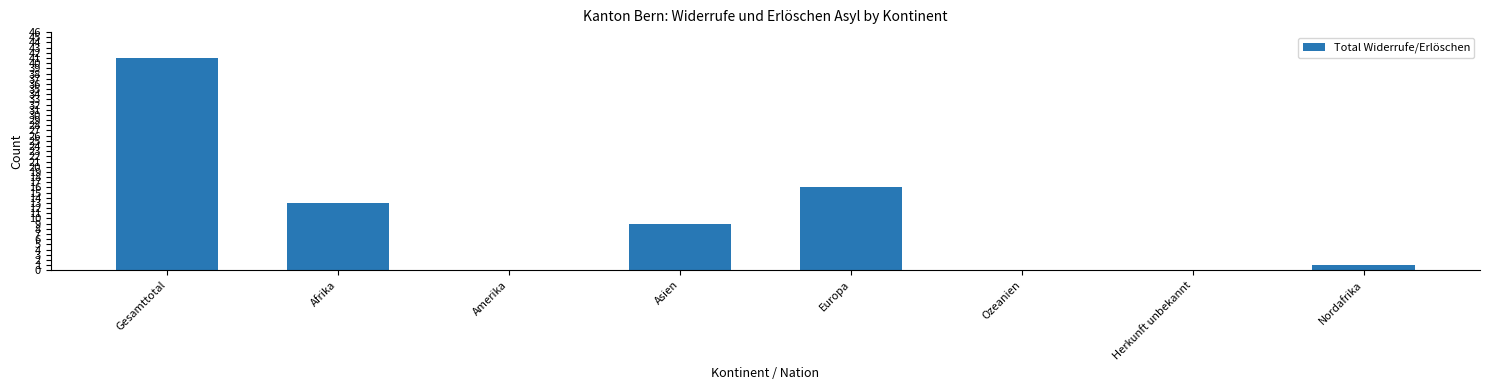

Where is the data nearest to the value 20?

Europa